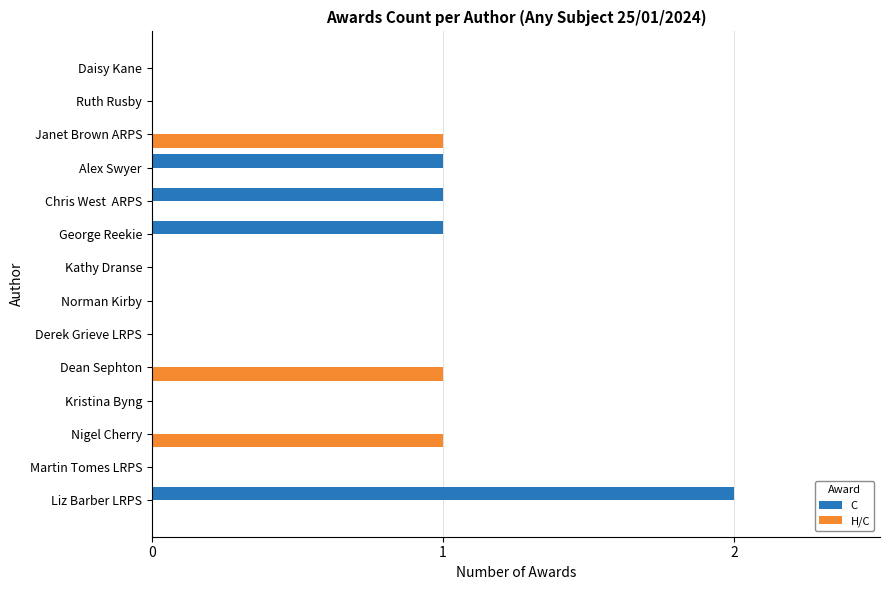

What are all the series names shown in the legend?

C, H/C